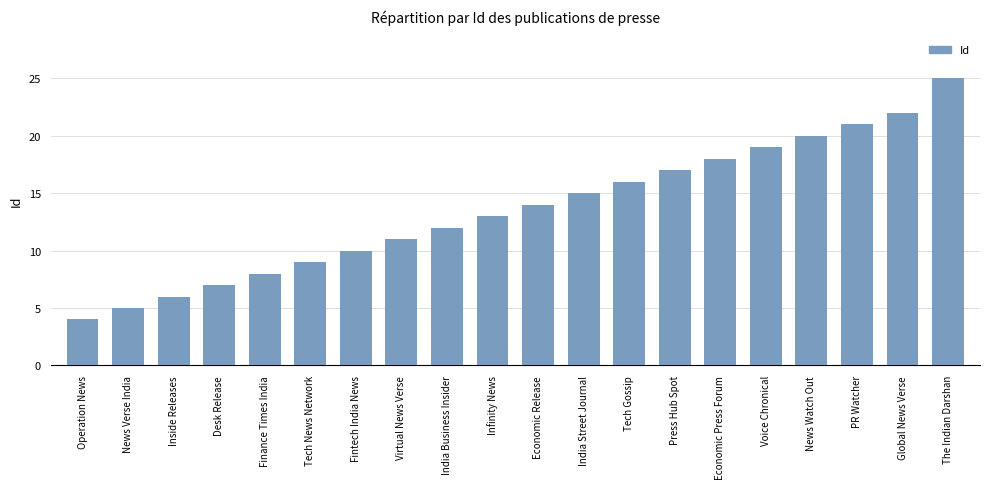

Rank the categories by value from highest to lowest.

The Indian Darshan, Global News Verse, PR Watcher, News Watch Out, Voice Chronical, Economic Press Forum, Press Hub Spot, Tech Gossip, India Street Journal, Economic Release, Infinity News, India Business Insider, Virtual News Verse, Fintech India News, Tech News Network, Finance Times India, Desk Release, Inside Releases, News Verse India, Operation News